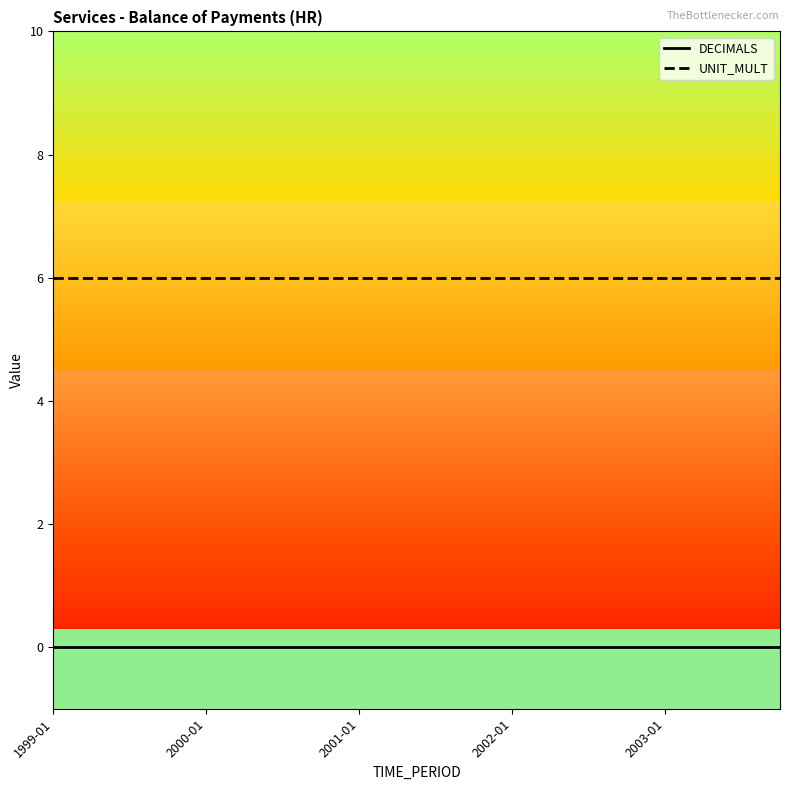

Rank the series by their average value, from highest to lowest.

UNIT_MULT, DECIMALS